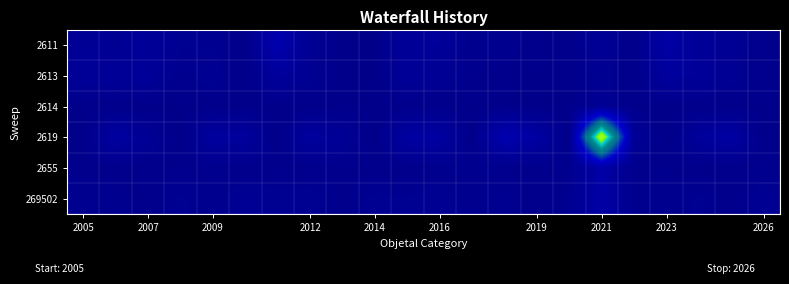

Which series has the widest spread of values?

2619